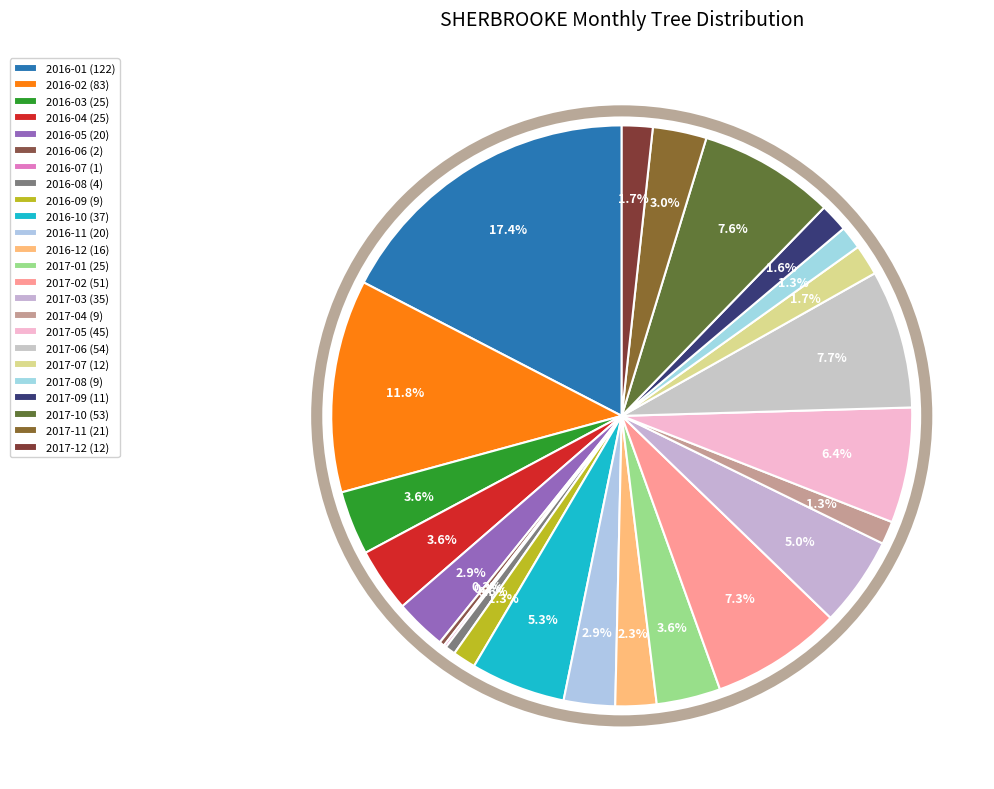

To the nearest percent, what is the difference between the largest and smallest slice percentages?

17%